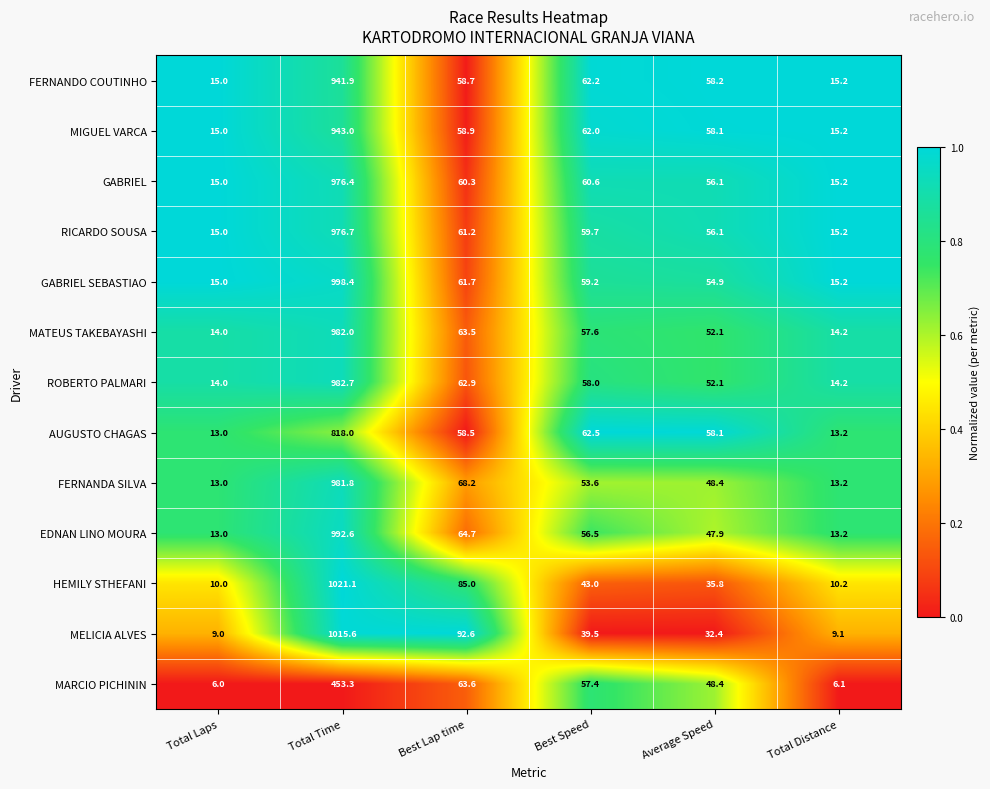

The value of MIGUEL VARCA at Total Time is 241.5. True or false?

False